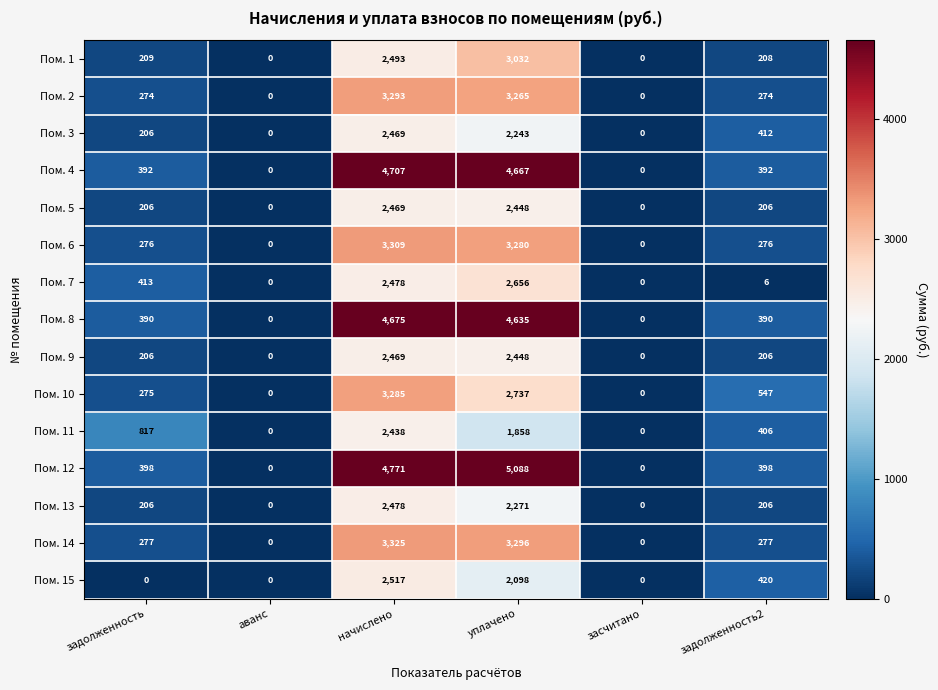

At which category is the sum across all series the highest?

начислено